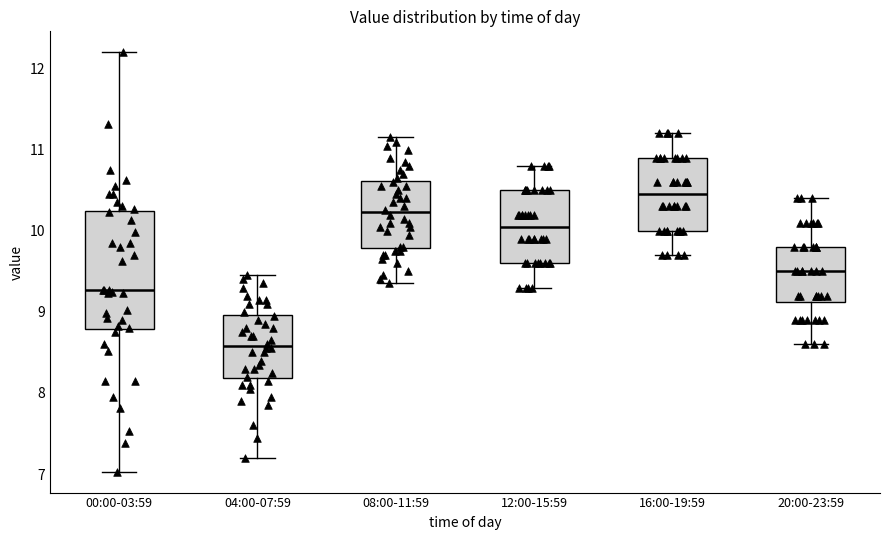

Reading left to right, read every box against the y-axis: the position of its median line, the range the box covers, and the ends of its whiskers. The values are not printed on the chart, so give them approximately, as read against the axis.

00:00-03:59: median 9.3, box 8.8 to 10.2, whiskers 7.0 to 12.2
04:00-07:59: median 8.6, box 8.2 to 9.0, whiskers 7.2 to 9.5
08:00-11:59: median 10.2, box 9.8 to 10.6, whiskers 9.4 to 11.2
12:00-15:59: median 10.1, box 9.6 to 10.5, whiskers 9.3 to 10.8
16:00-19:59: median 10.5, box 10.0 to 10.9, whiskers 9.7 to 11.2
20:00-23:59: median 9.5, box 9.1 to 9.8, whiskers 8.6 to 10.4